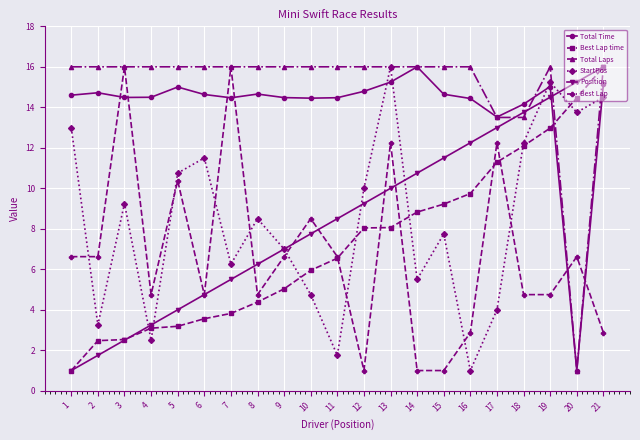

The Total Time series shows 15.0 at 19. True or false?

True